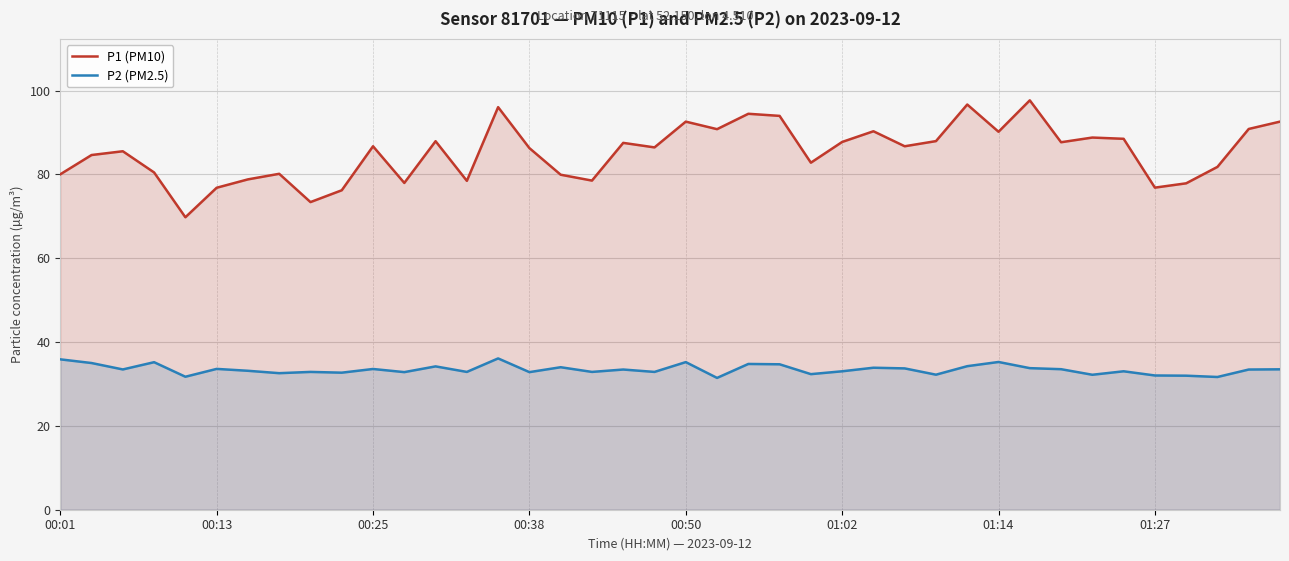

The P2 (PM2.5) series shows 56.6 at 14. True or false?

False